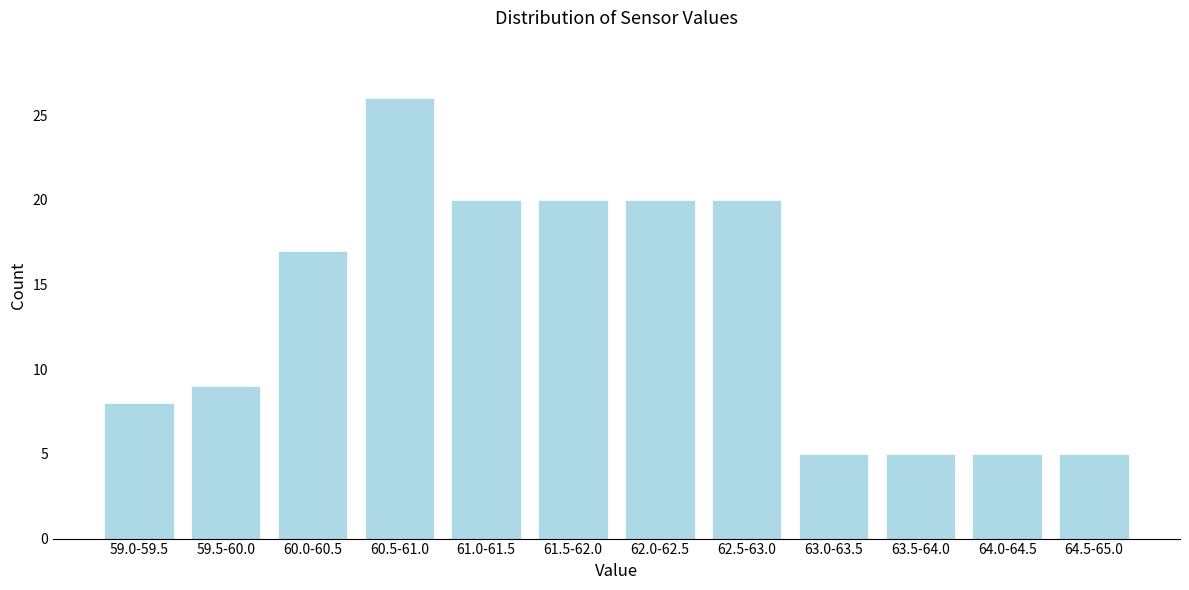

Reading left to right, list all the values displayed in this chart.

59.0-59.5=8	59.5-60.0=9	60.0-60.5=17	60.5-61.0=26	61.0-61.5=20	61.5-62.0=20	62.0-62.5=20	62.5-63.0=20	63.0-63.5=5	63.5-64.0=5	64.0-64.5=5	64.5-65.0=5